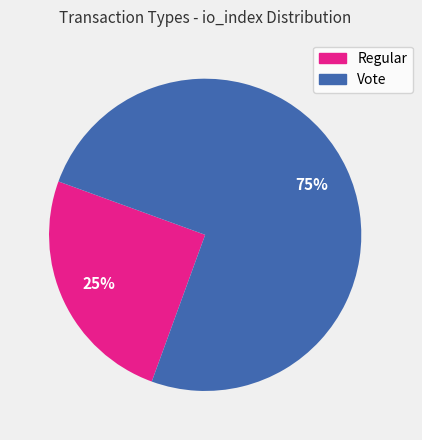

How many segments does this pie chart have?

2